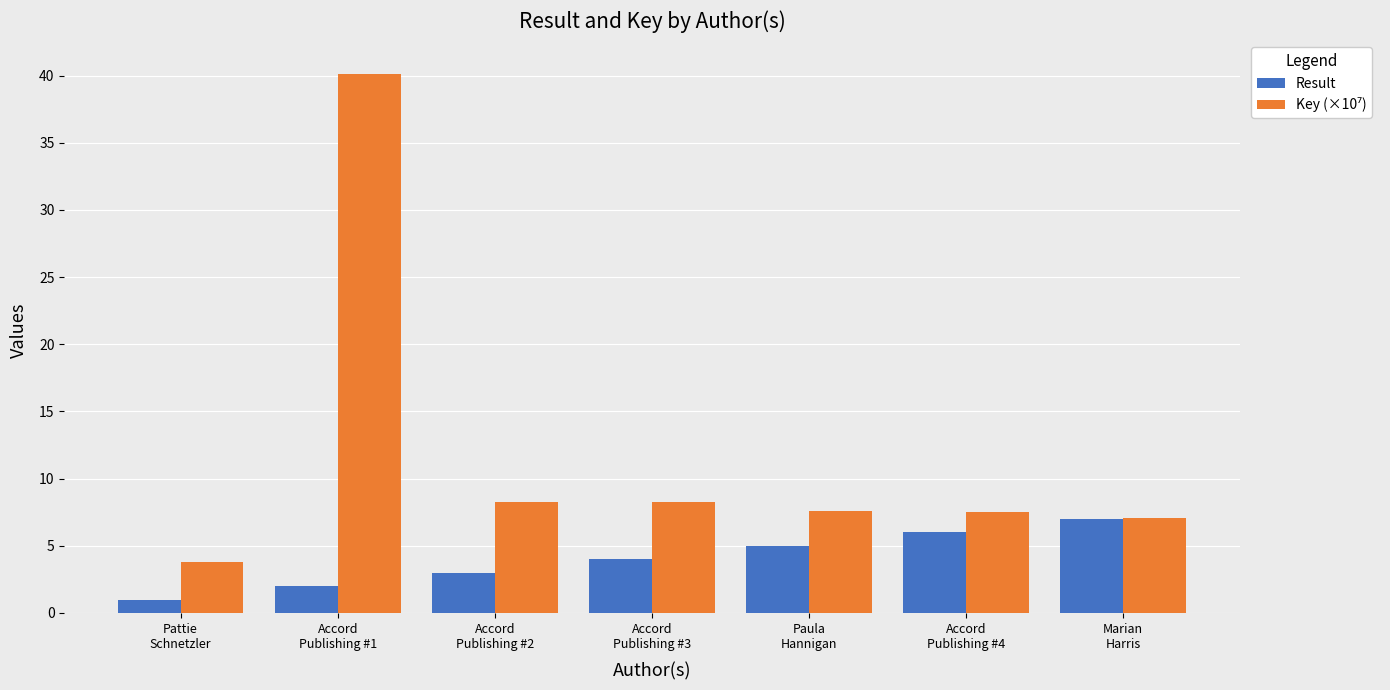

What is the difference between the second highest and minimum values in the Result series?

5.0